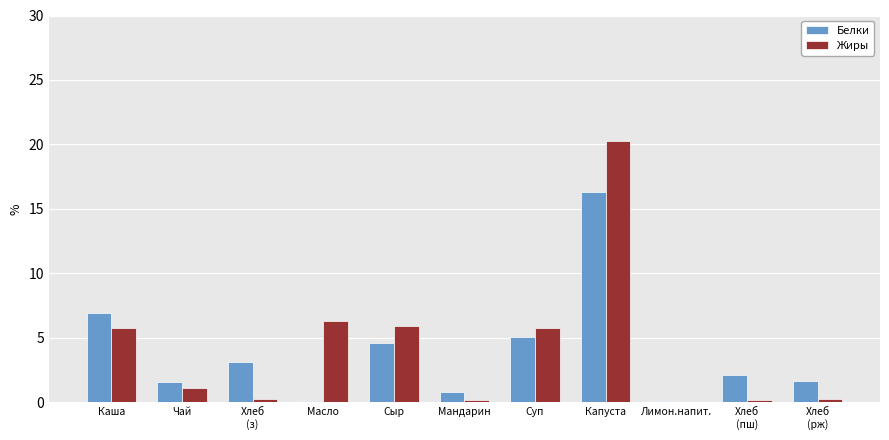

Count the number of data series in this chart.

2